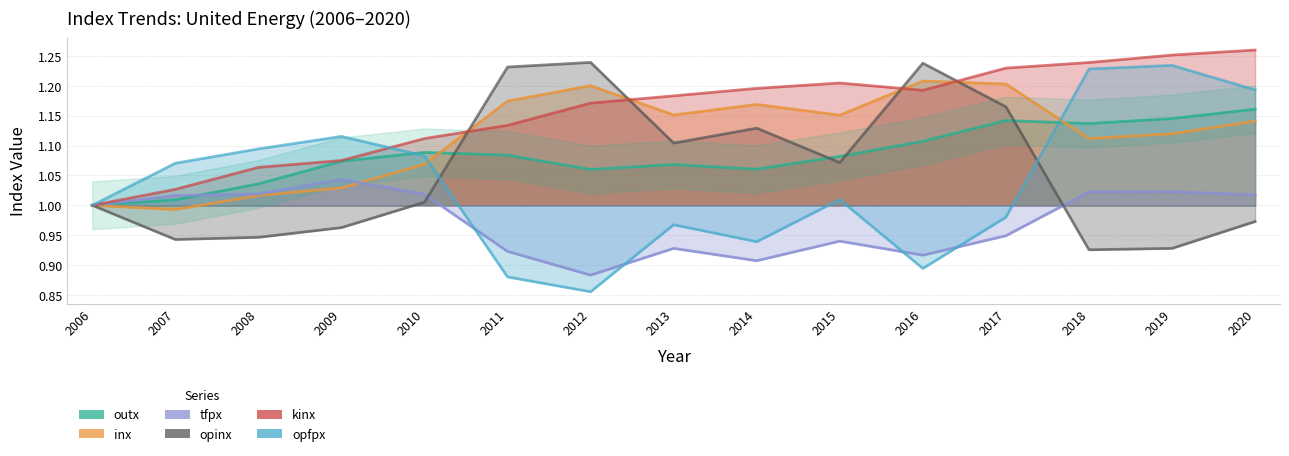

Which series ends up on top after the final intersection of outx and tfpx?

outx